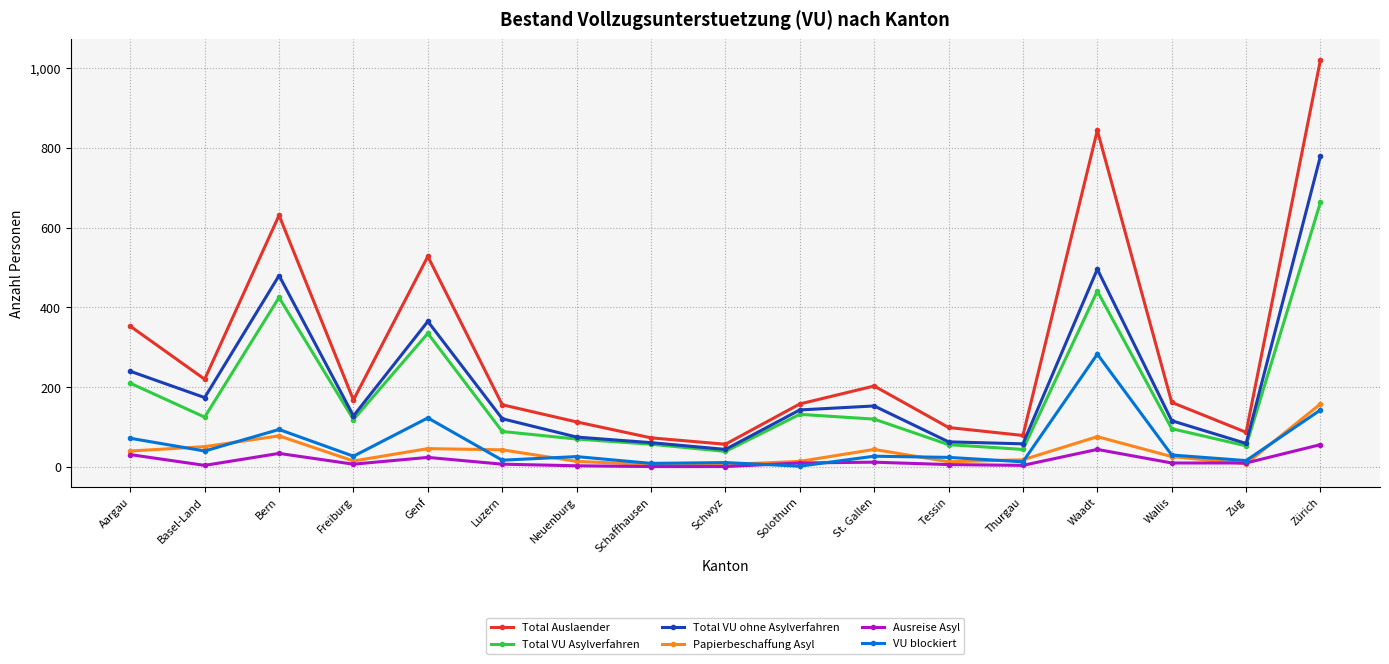

What is the label of the 12th point from the right?

Luzern